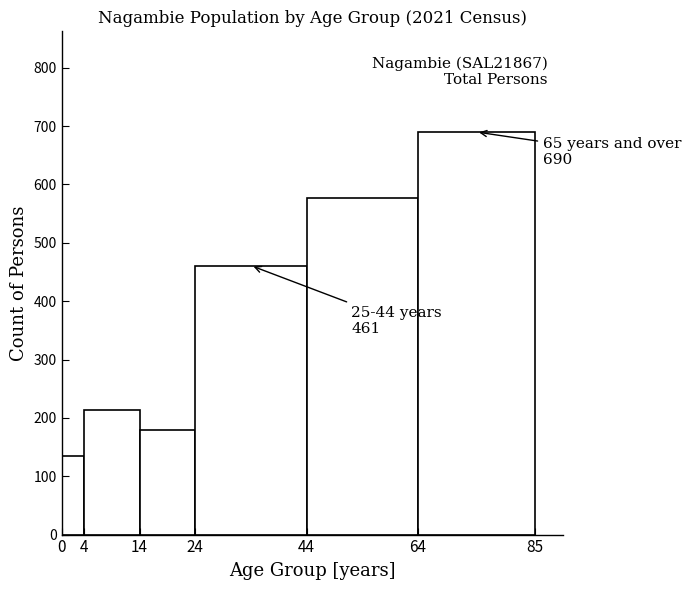

Which range on the x-axis has the tallest bar?

64 to 85